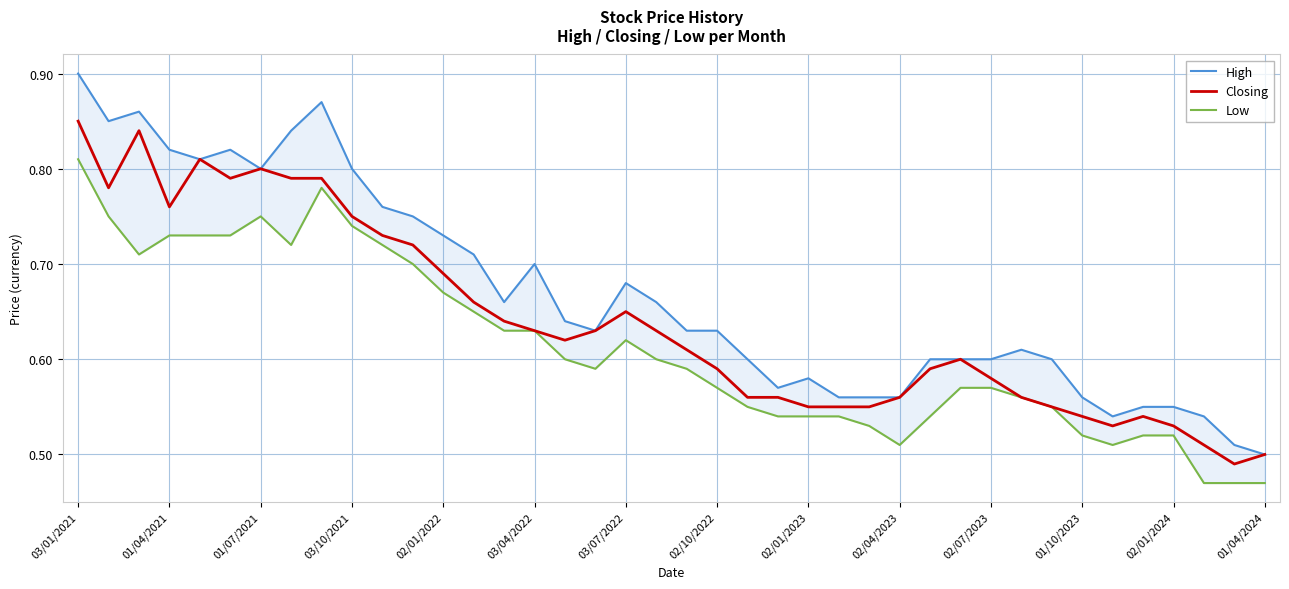

What is the spread (max minus min) of values at 02/04/2023?

0.1